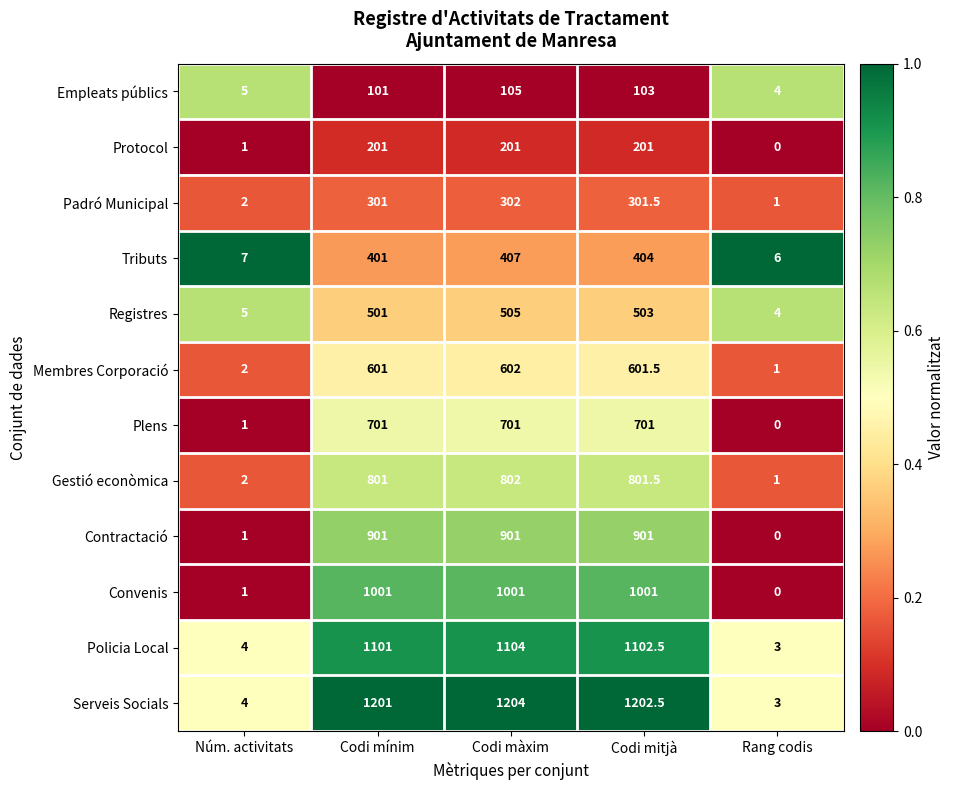

What is the maximum value shown in the chart?

1204.0